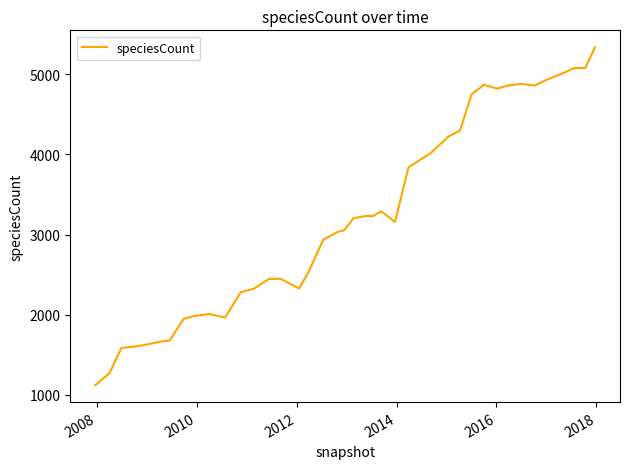

What is the difference between the maximum and minimum values?

4214